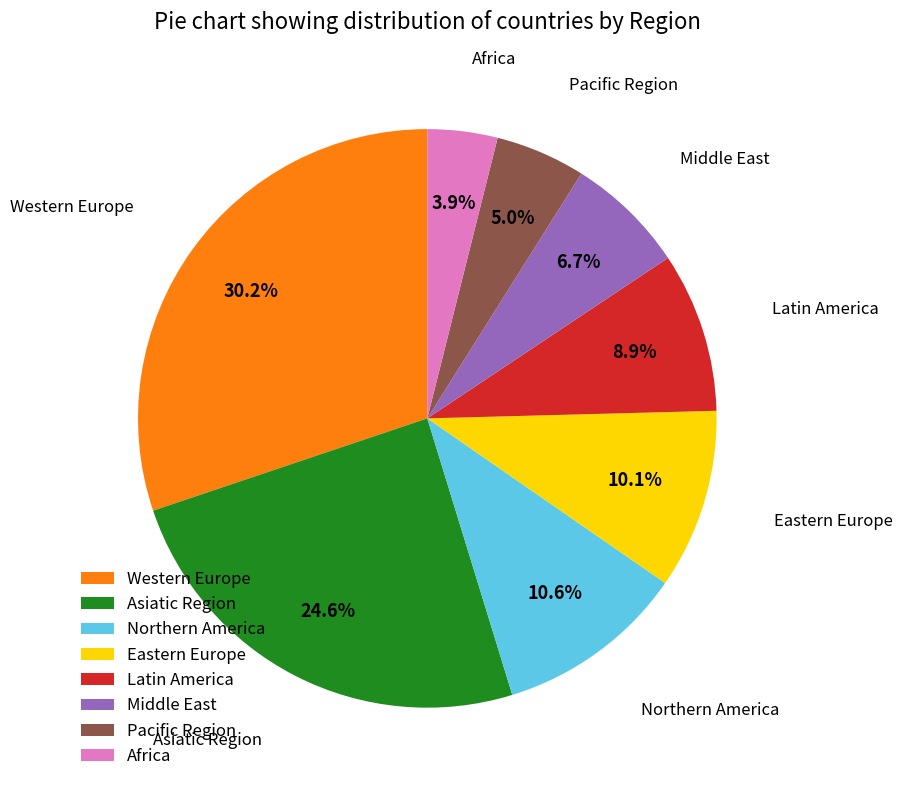

To the nearest percent, what is the difference between the largest and smallest slice percentages?

26%